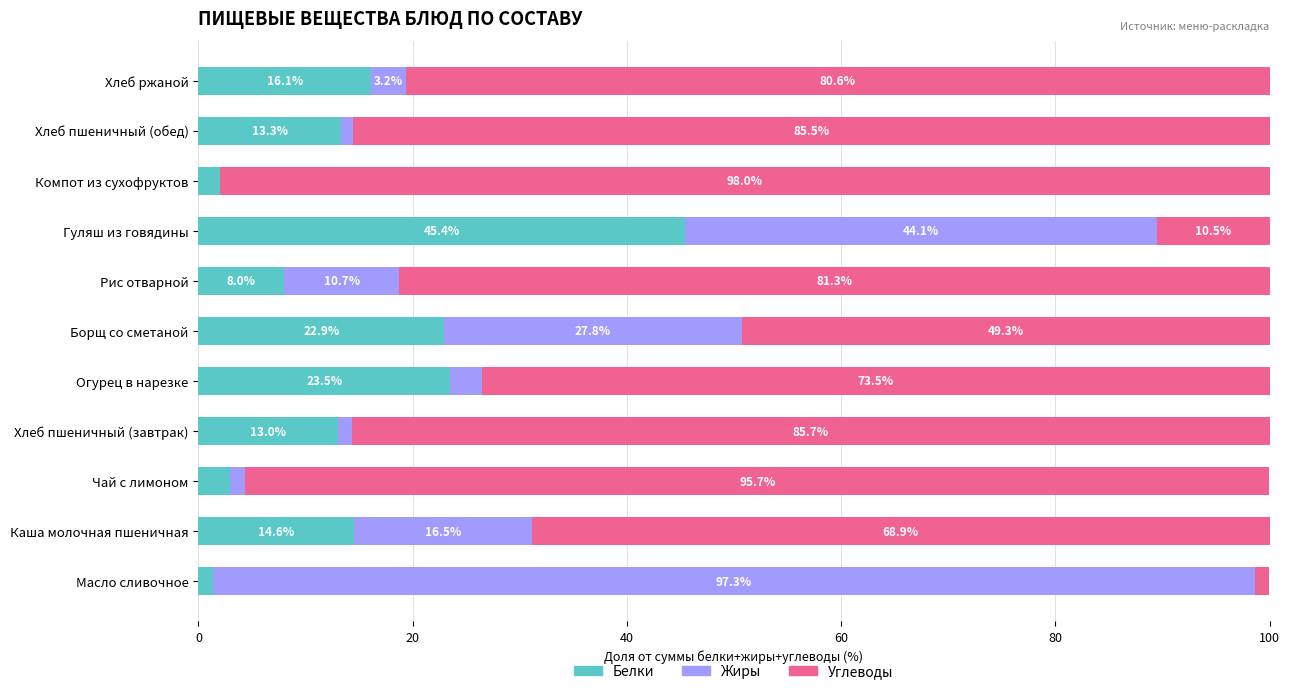

Where is Белки nearest to the value 23?

Борщ со сметаной